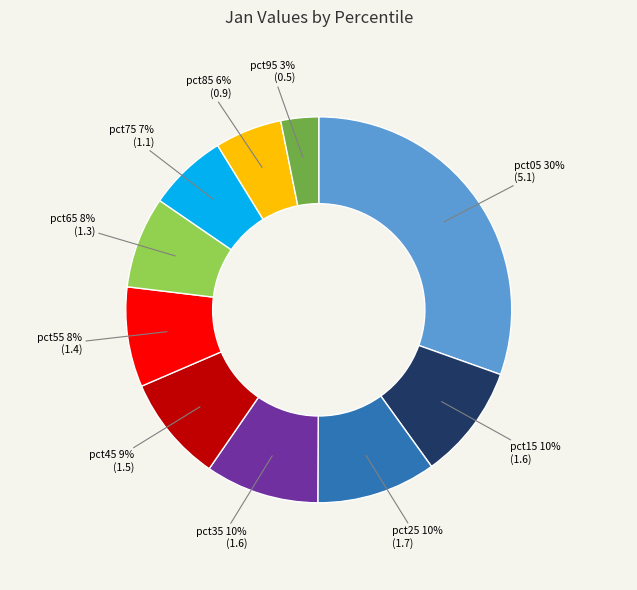

Between pct05 and pct25, which is larger?

pct05